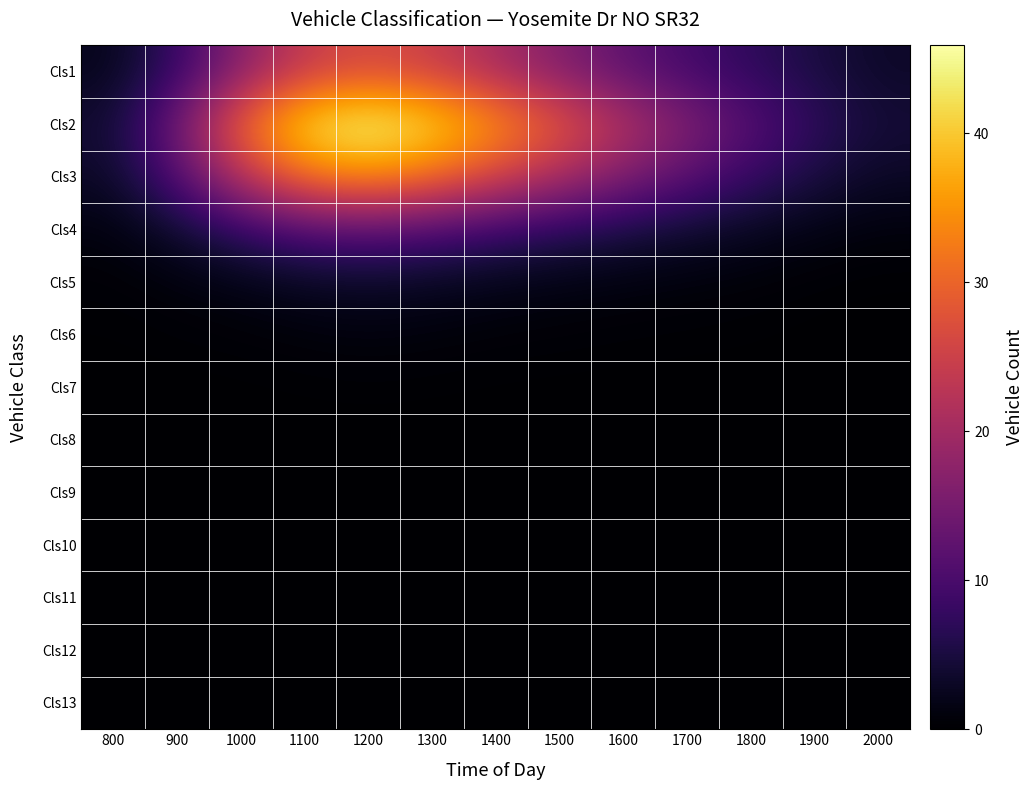

Which has a higher value, 1200 or 800?

1200